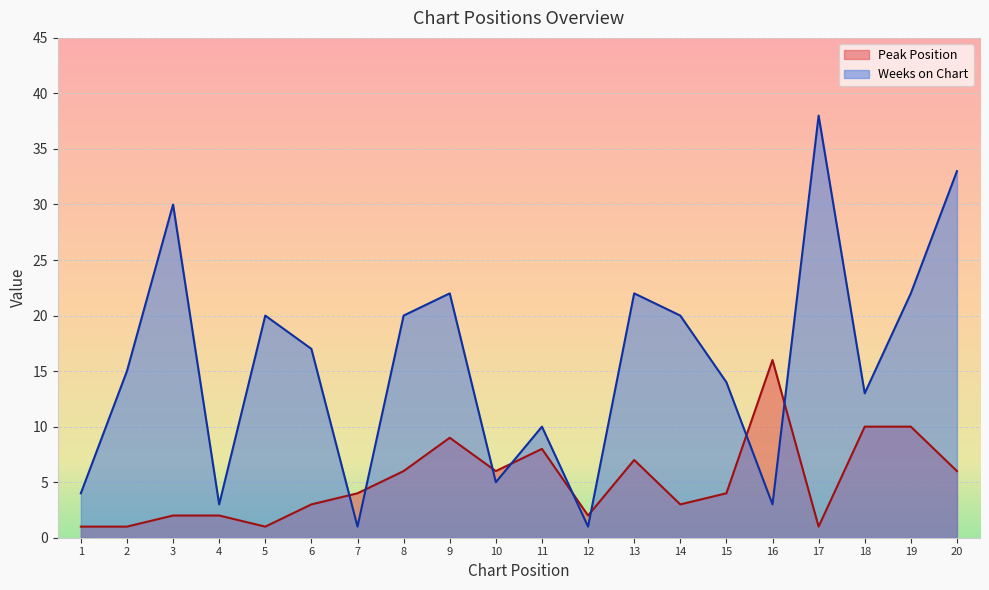

Rank the series at 20 from highest to lowest value.

Weeks on Chart, Peak Position